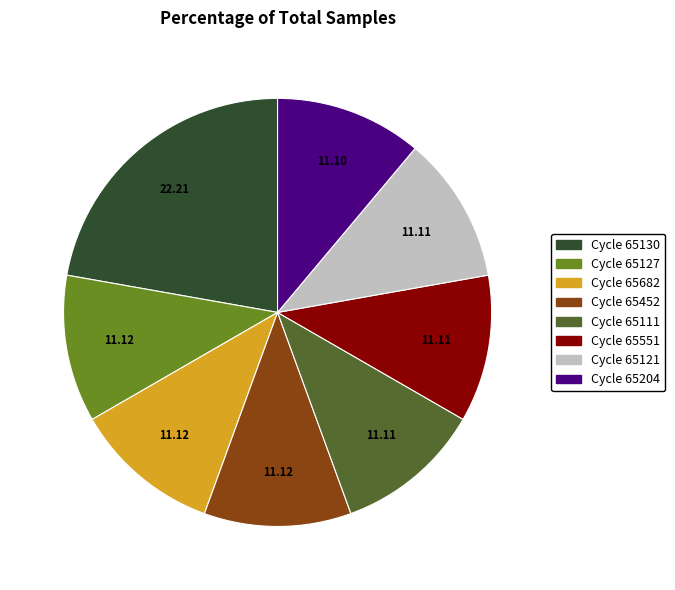

Which category has the biggest portion of the pie?

Cycle 65130